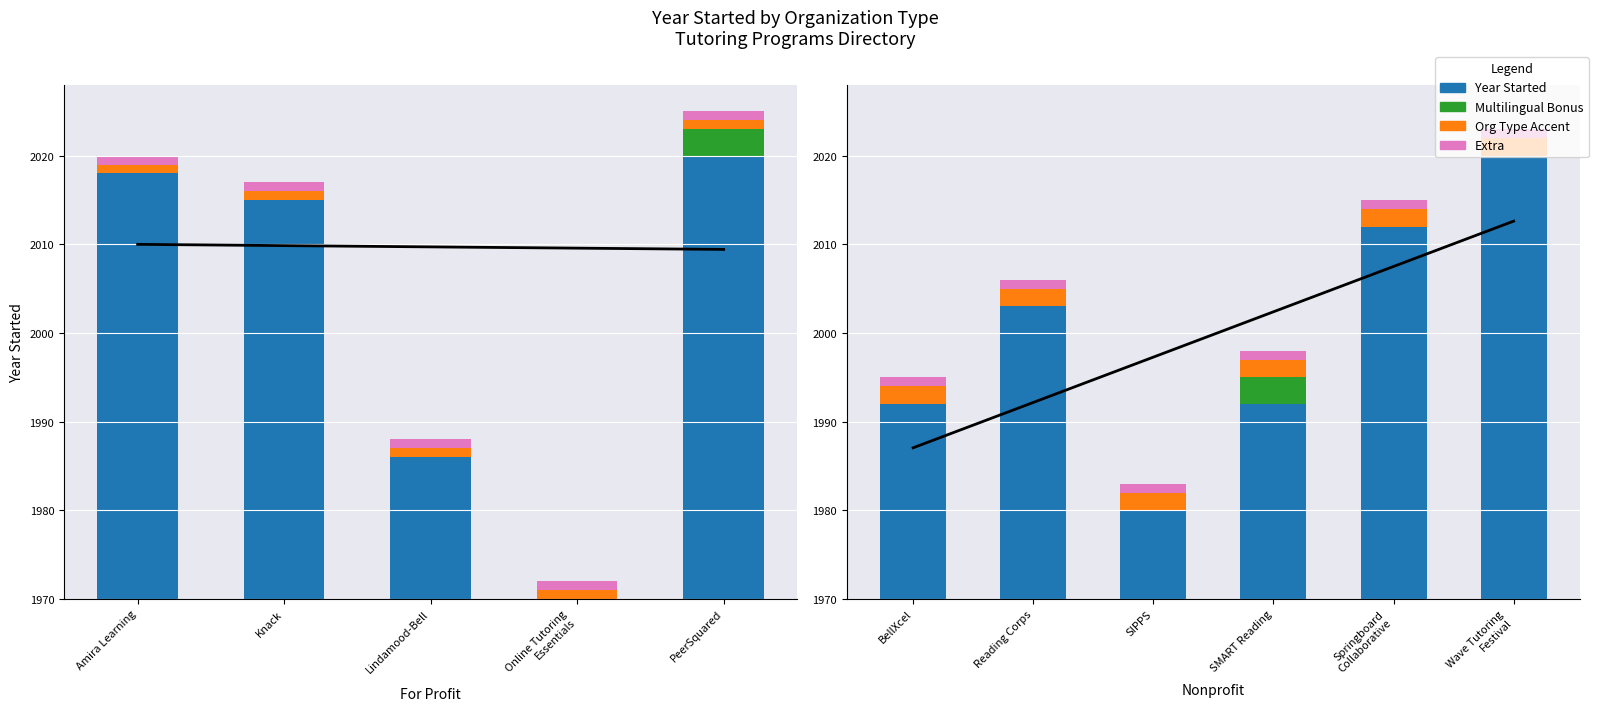

What are all the series names shown in the legend?

Year Started, Multilingual Bonus, Org Type Accent, Extra